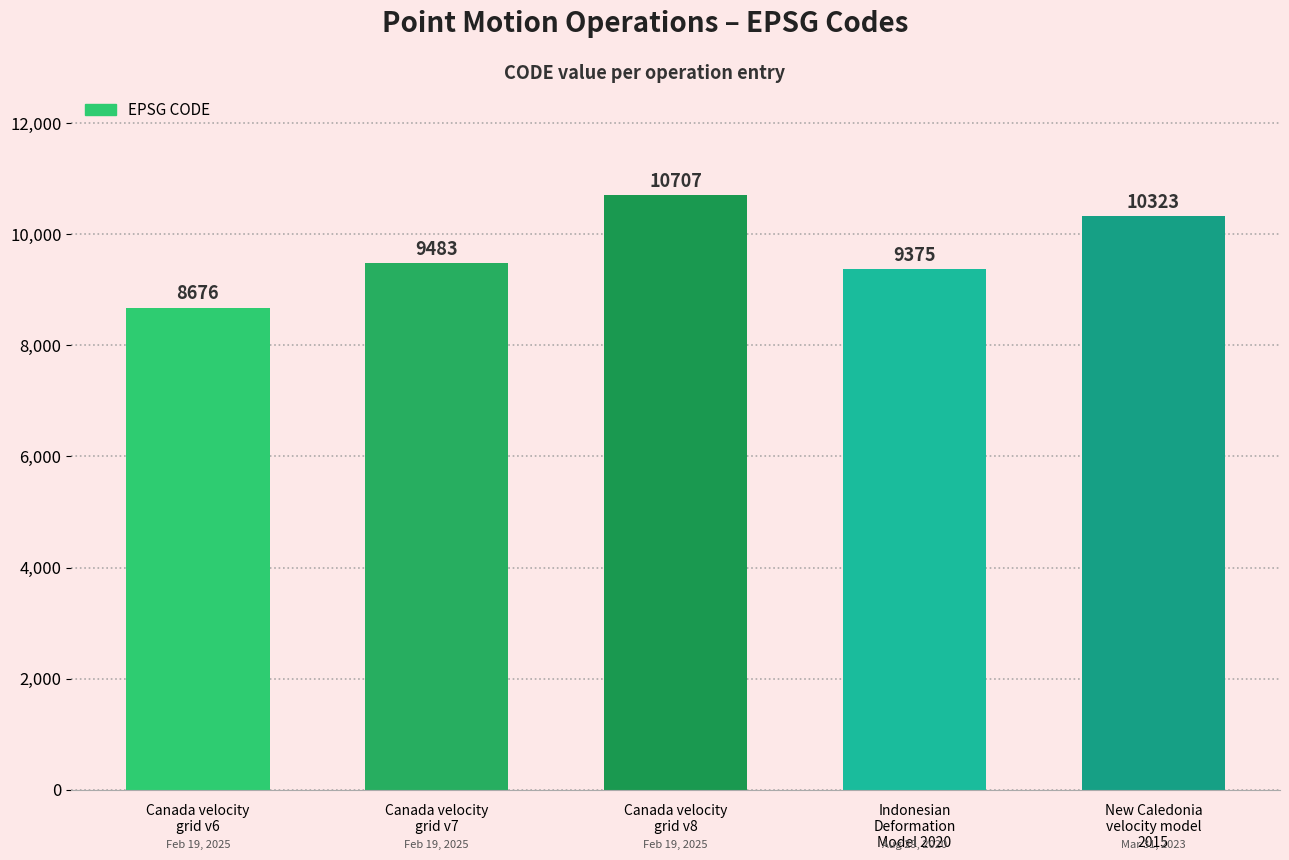

The chart shows a value of 9375 at Indonesian
Deformation
Model 2020. True or false?

True